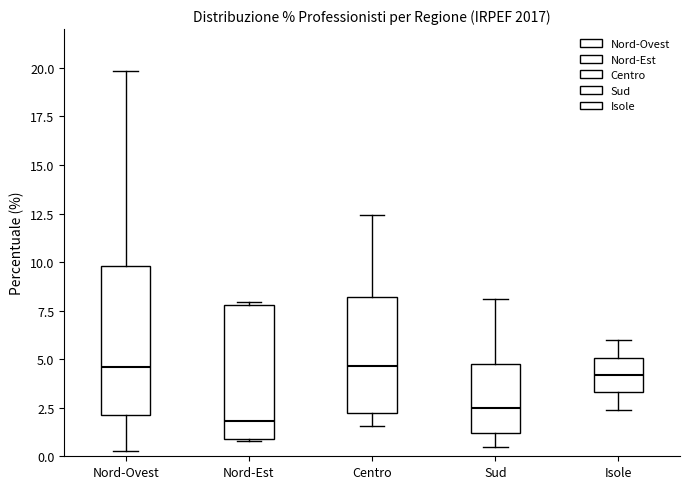

Reading left to right, read every box against the y-axis: the position of its median line, the range the box covers, and the ends of its whiskers. The values are not printed on the chart, so give them approximately, as read against the axis.

Nord-Ovest: median 4.5, box 2.0 to 10.0, whiskers 0.5 to 20.0
Nord-Est: median 2.0, box 1.0 to 8.0, whiskers 1.0 to 8.0
Centro: median 4.5, box 2.0 to 8.0, whiskers 1.5 to 12.5
Sud: median 2.5, box 1.0 to 4.5, whiskers 0.5 to 8.0
Isole: median 4.0, box 3.5 to 5.0, whiskers 2.5 to 6.0